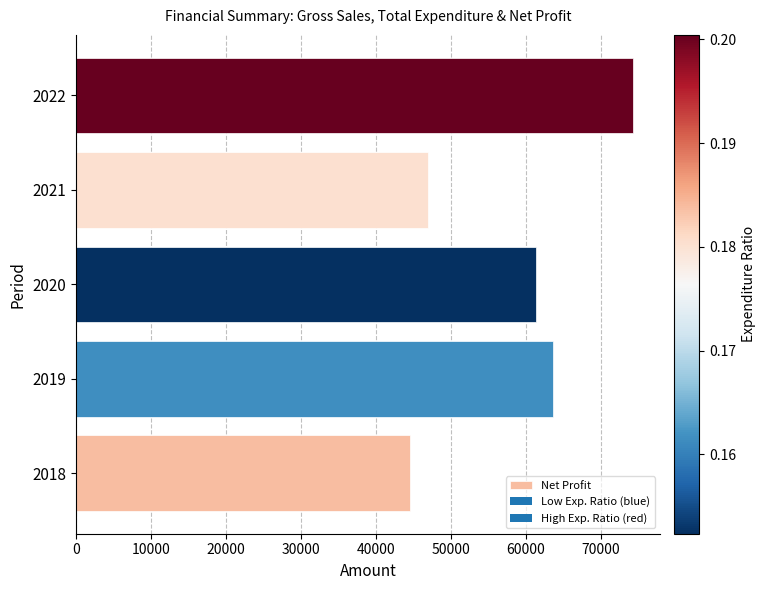

What is the ratio of the value at 2020 to the value at 2022?

0.8